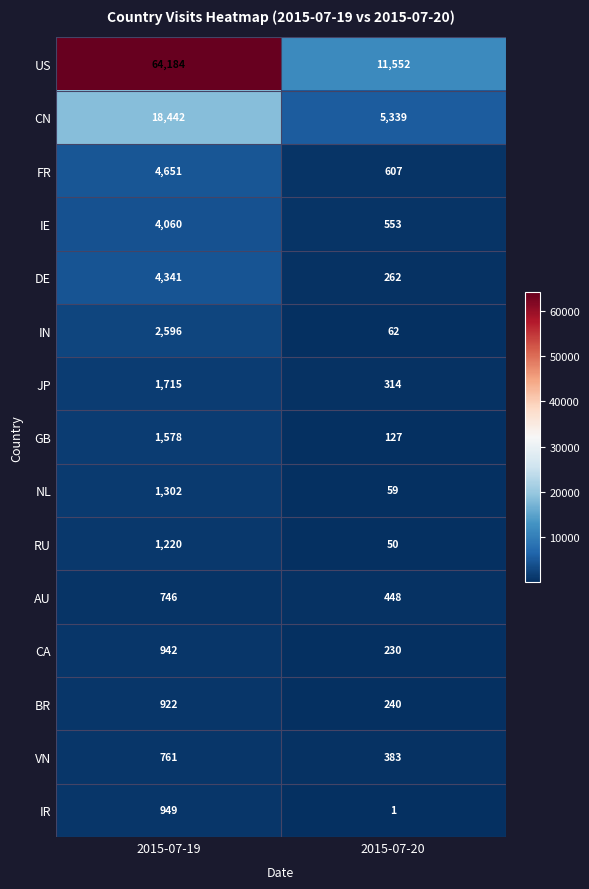

At 2015-07-20, list the series in order from largest to smallest.

US, CN, FR, IE, AU, VN, JP, DE, BR, CA, GB, IN, NL, RU, IR